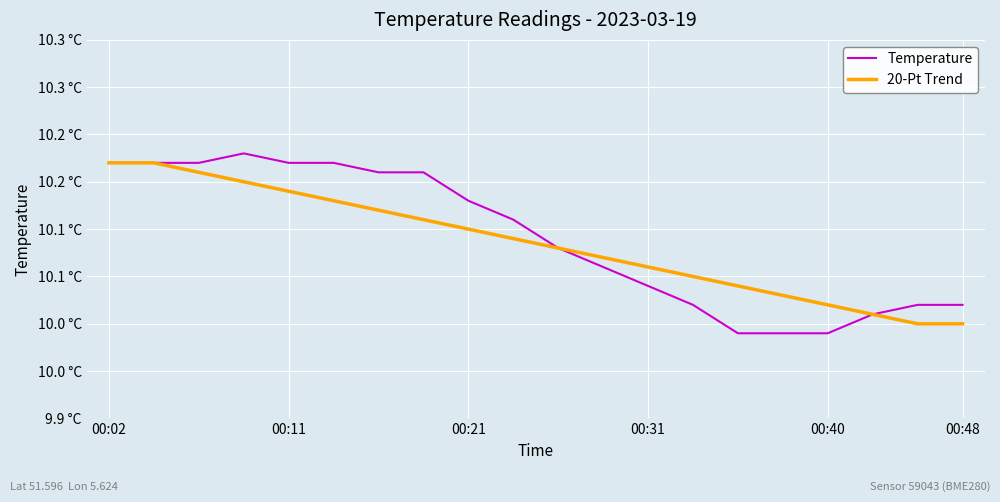

True or false: Temperature and 20-Pt Trend intersect in this chart.

False